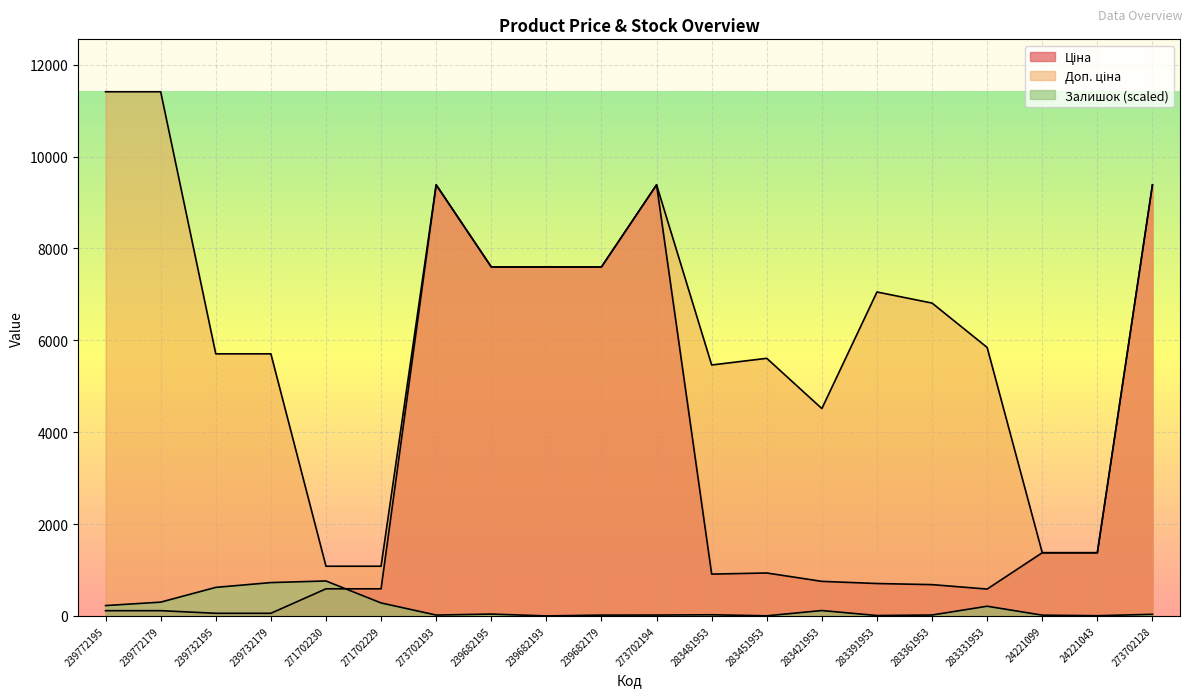

What is the difference between the maximum and second lowest values in the Ціна series?

9326.9